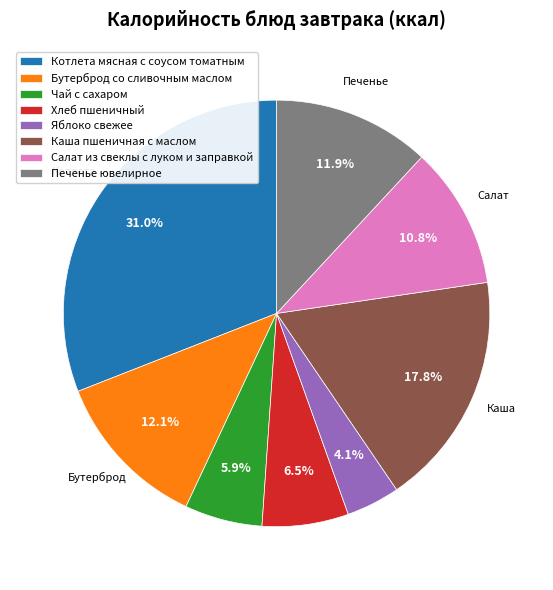

To the nearest percent, what is the difference between the largest and smallest slice percentages?

27%